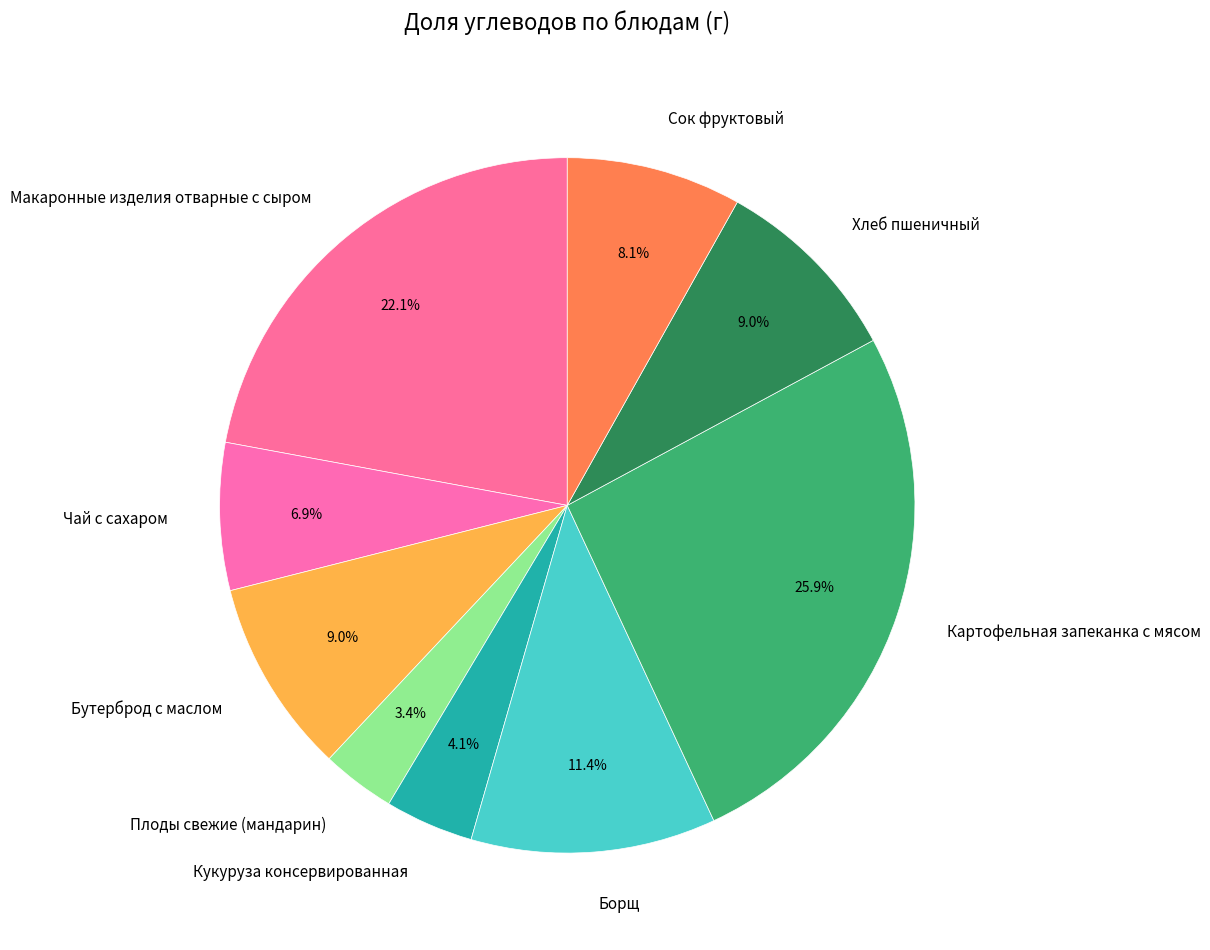

What is the ratio of the value at Чай с сахаром to the value at Борщ?

0.6